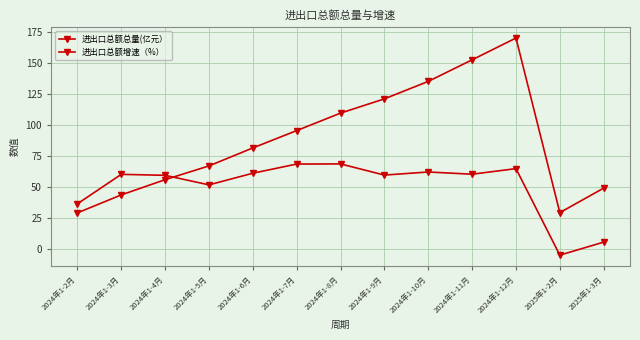

How many lines are shown in the chart?

2